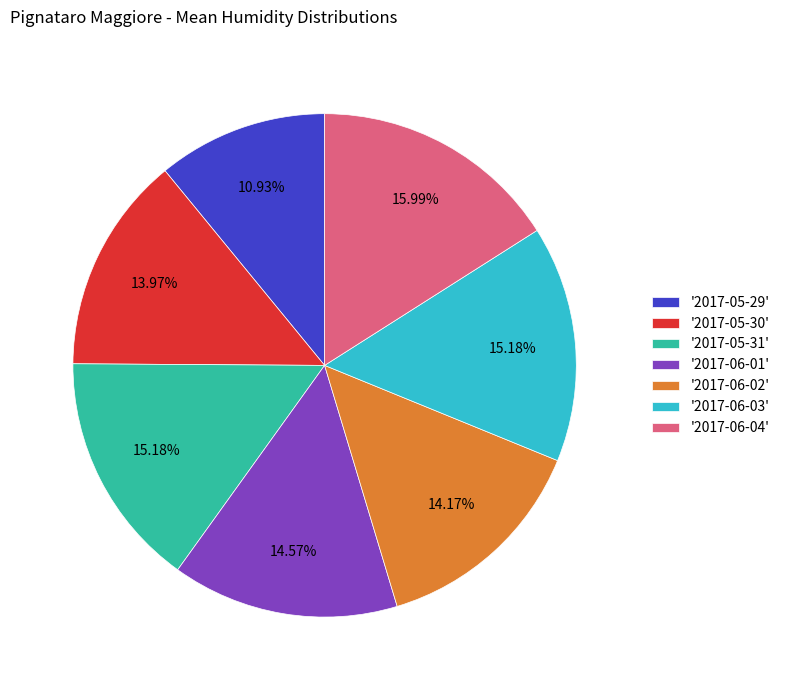

Is there a majority slice in this chart?

No